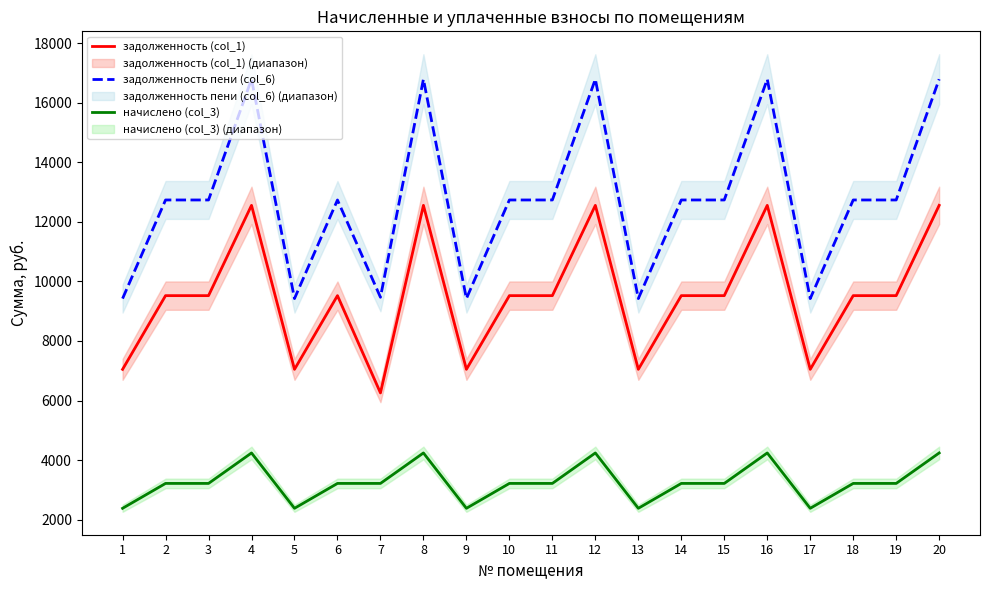

True or false: задолженность пени (col_6) and начислено (col_3) cross at least once.

False